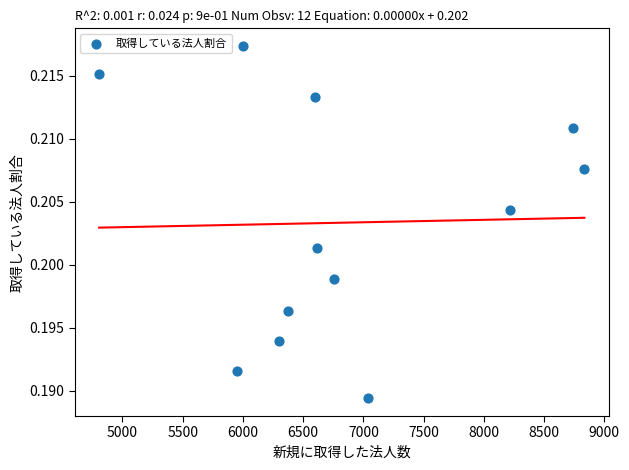

What is the average X value?

6852.2